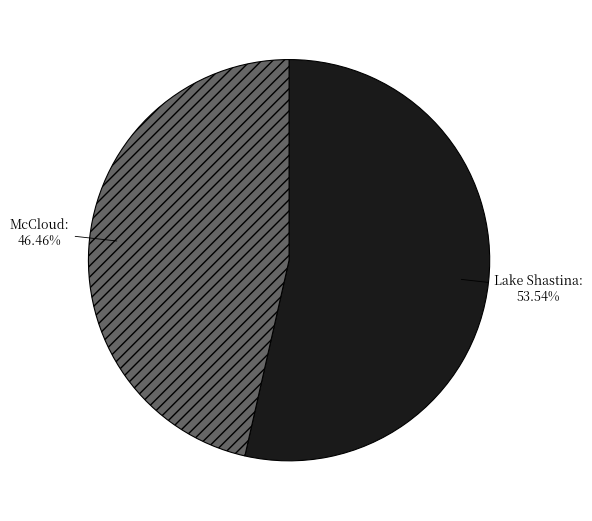

How many slices are in this pie chart?

2